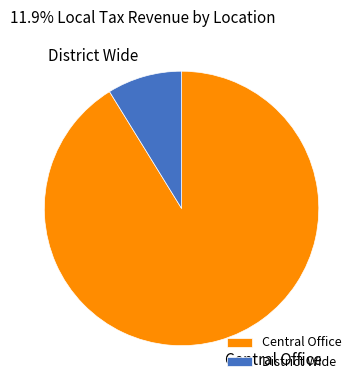

Approximately how many times larger is the value at District Wide compared to Central Office?

0.1